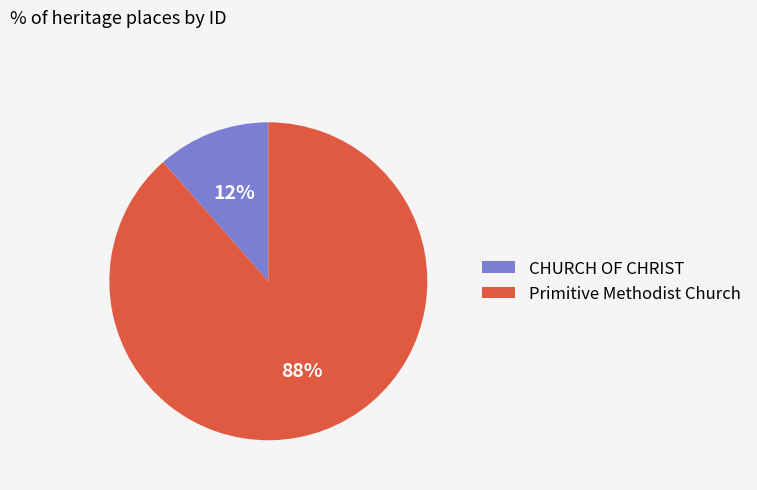

Between Primitive Methodist Church and CHURCH OF CHRIST, which is larger?

Primitive Methodist Church